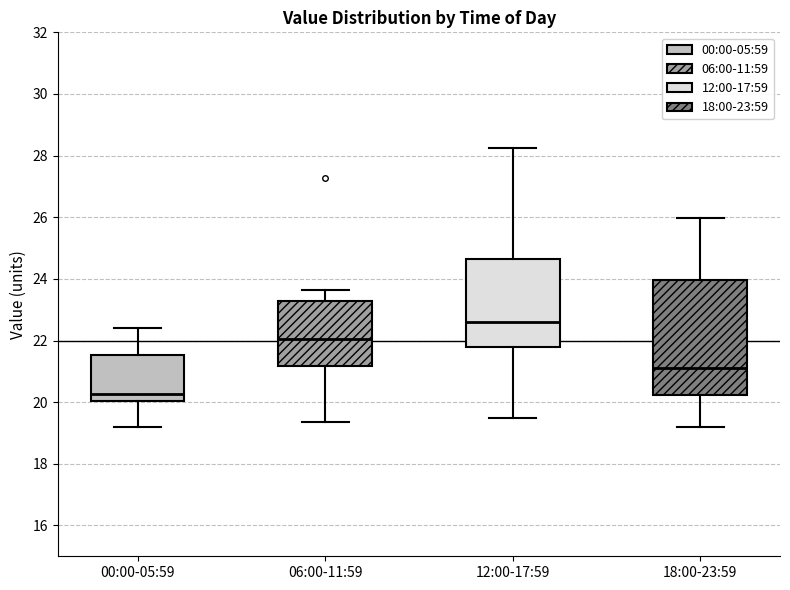

Which box's median line is the highest?

12:00-17:59